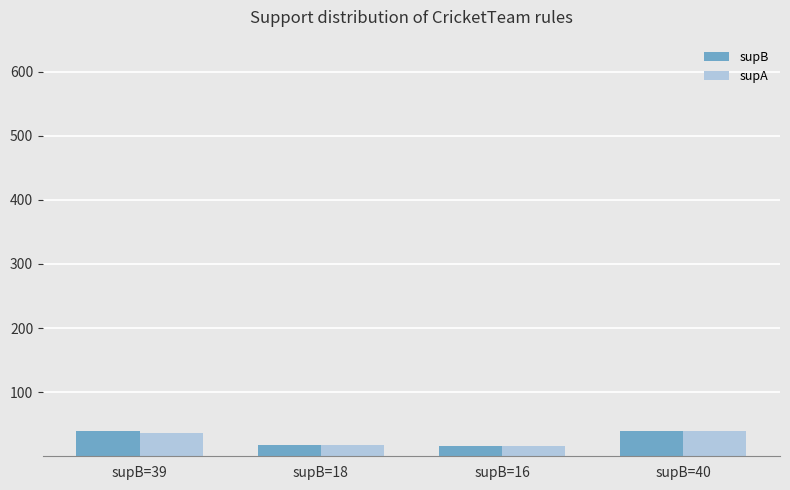

Is the value of supB at supB=40 greater than the value of supA at supB=16?

Yes